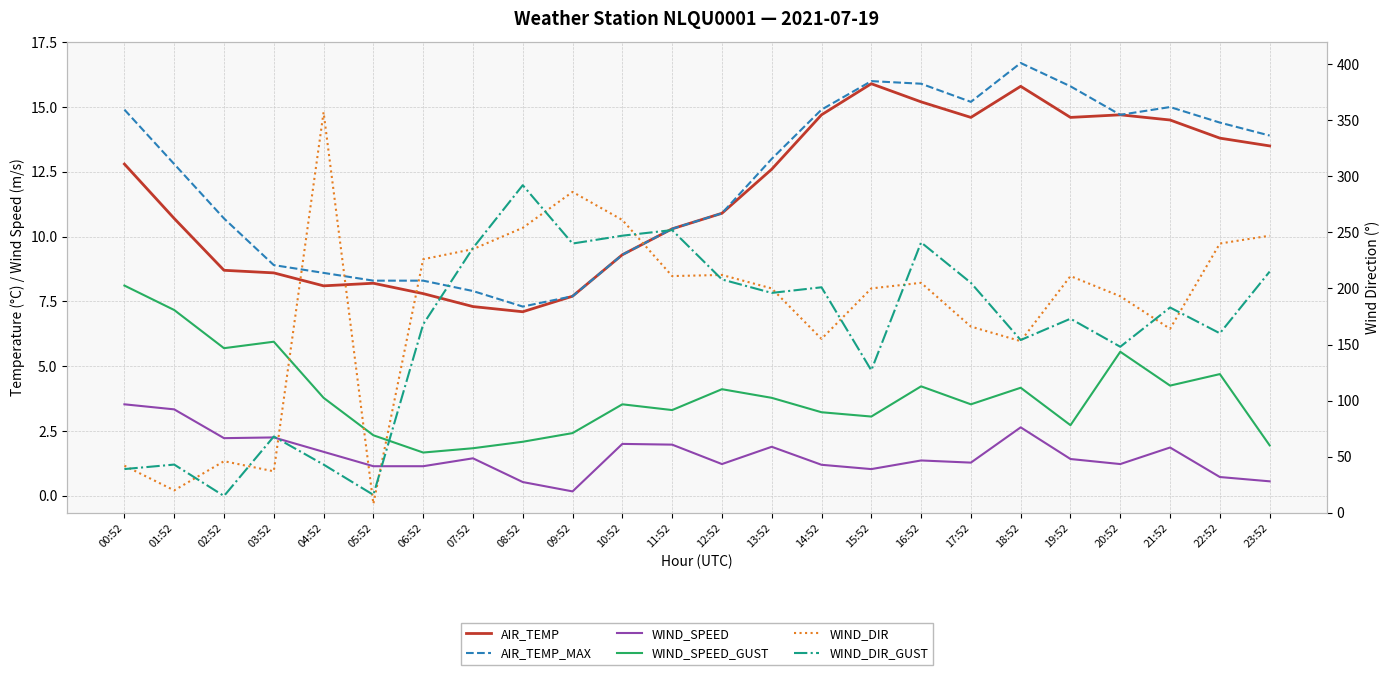

Is it true that WIND_SPEED equals 2.0 at 11:52?

True